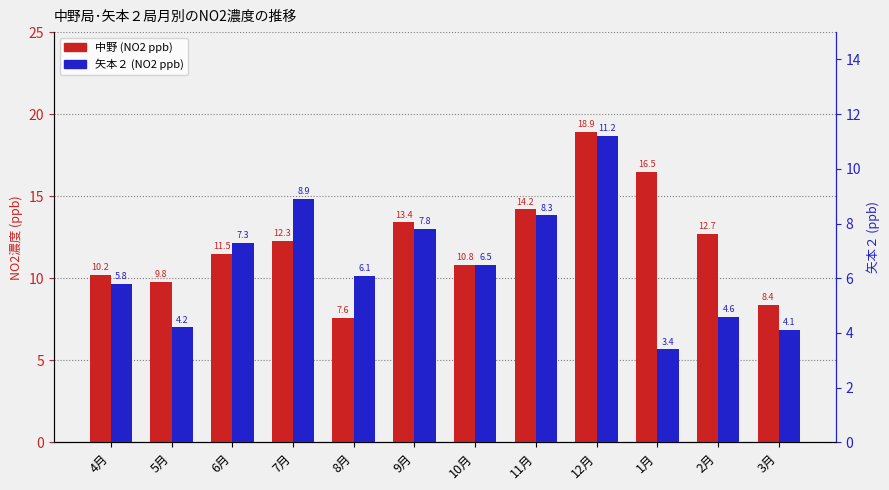

What is the label of the 4th bar from the left?

7月